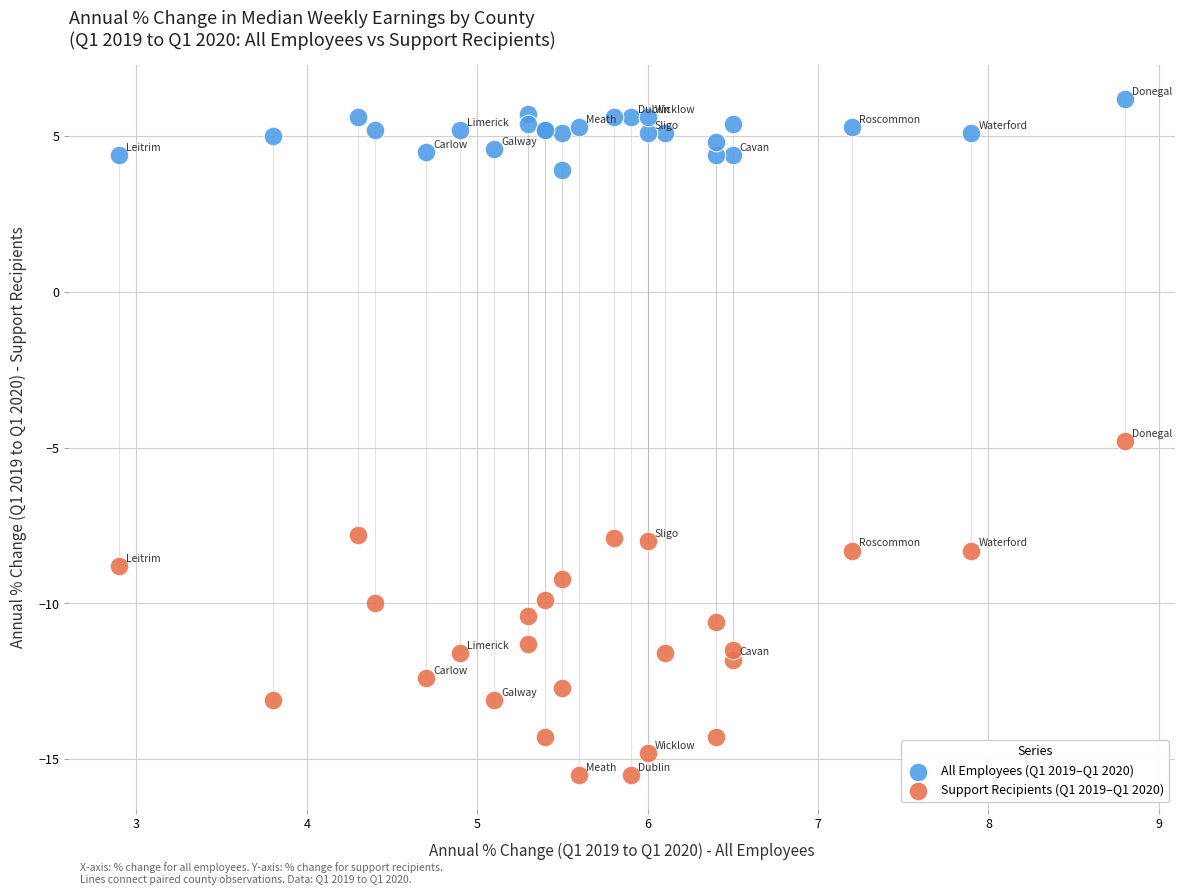

Across all series, what Y value is closest to -4?

-4.8